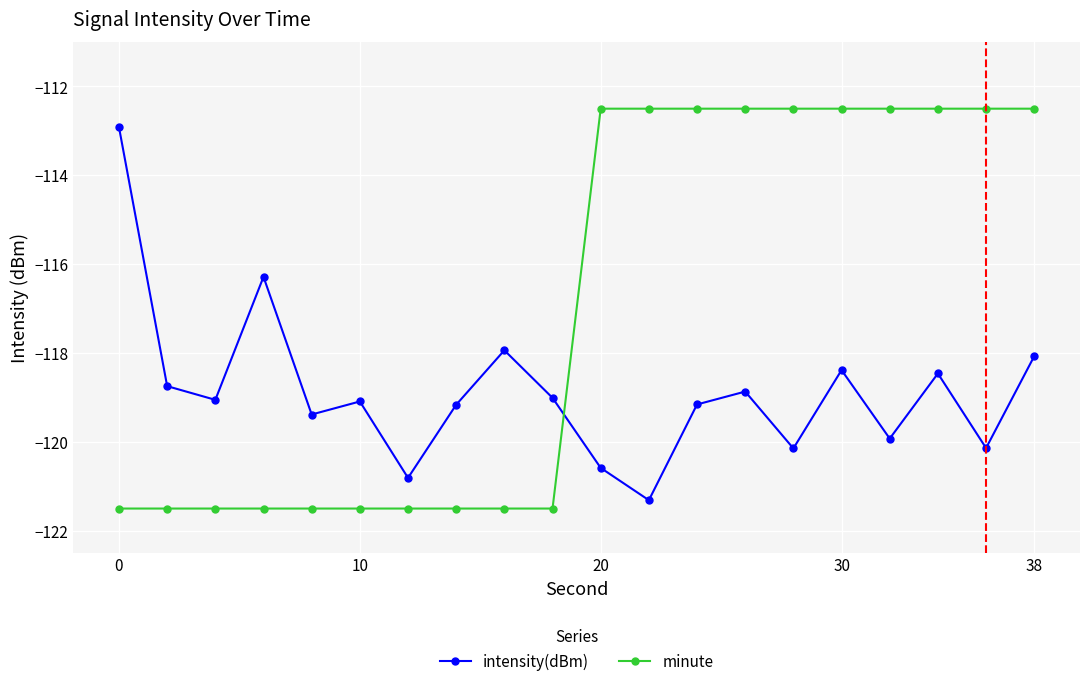

How many intersections are there between intensity(dBm) and minute?

1